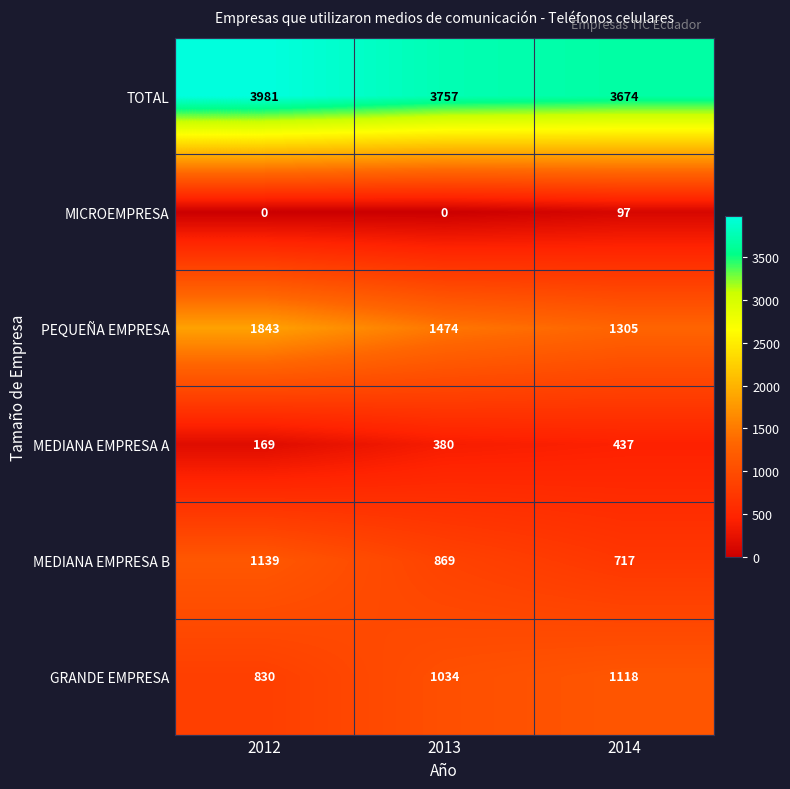

Which series has the widest spread of values?

PEQUEÑA EMPRESA